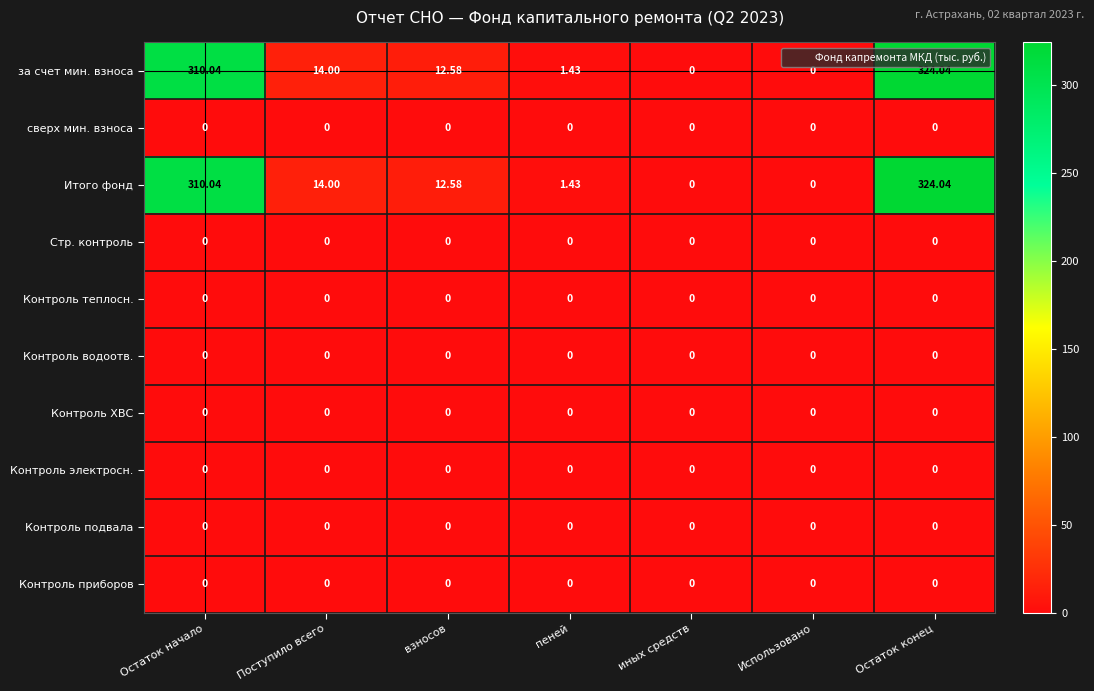

Rank the series by their maximum value, from highest to lowest.

за счет мин. взноса, Итого фонд, сверх мин. взноса, Стр. контроль, Контроль теплосн., Контроль водоотв., Контроль ХВС, Контроль электросн., Контроль подвала, Контроль приборов